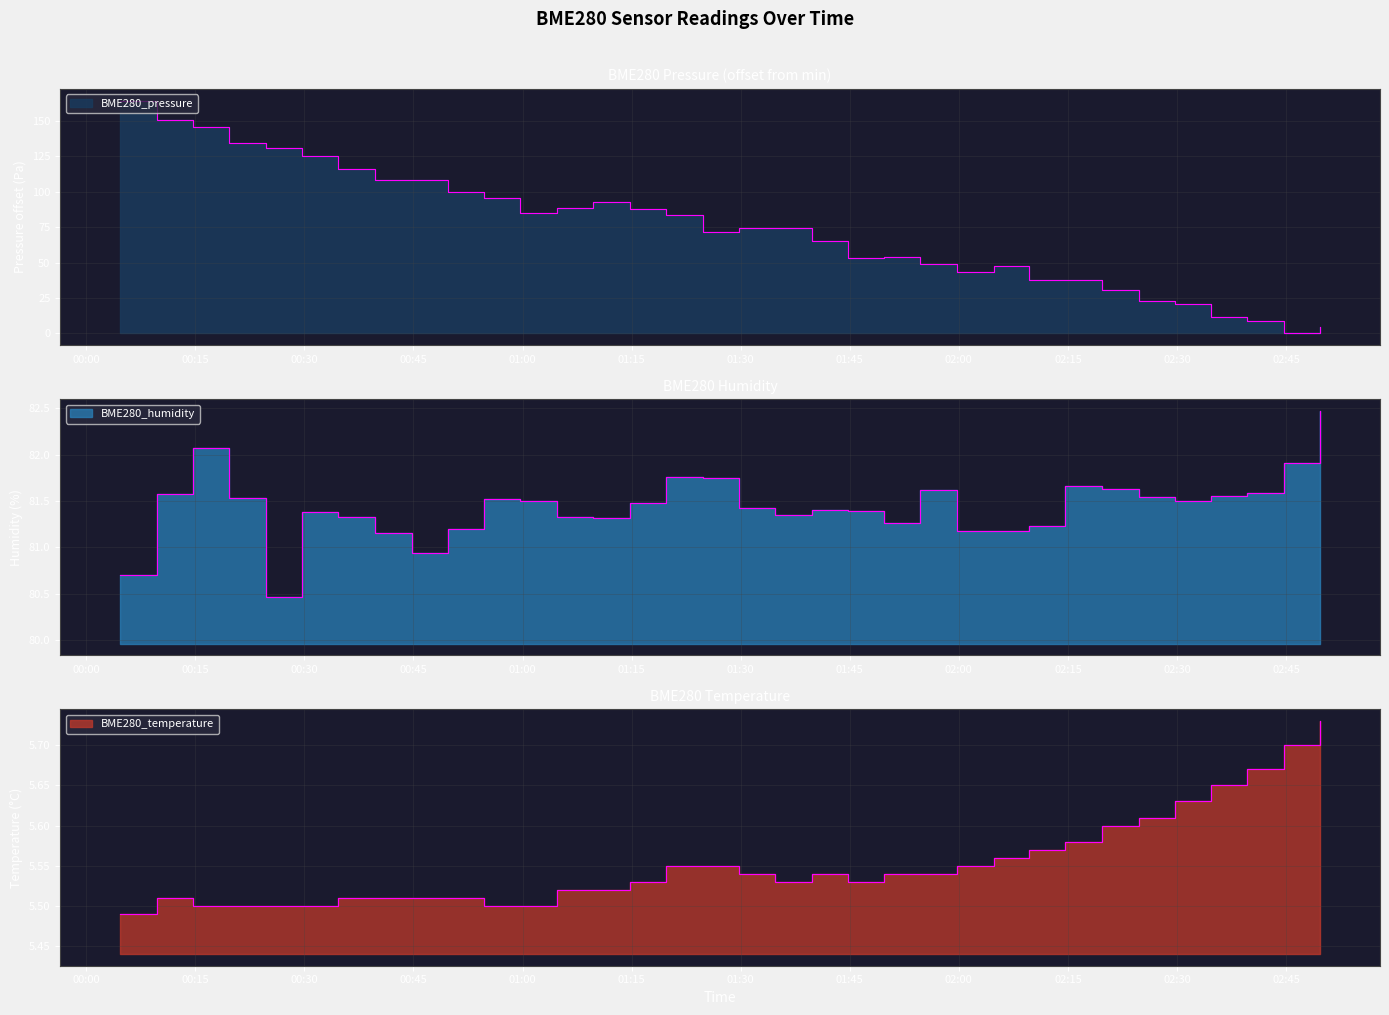

How many lines are shown in the chart?

3